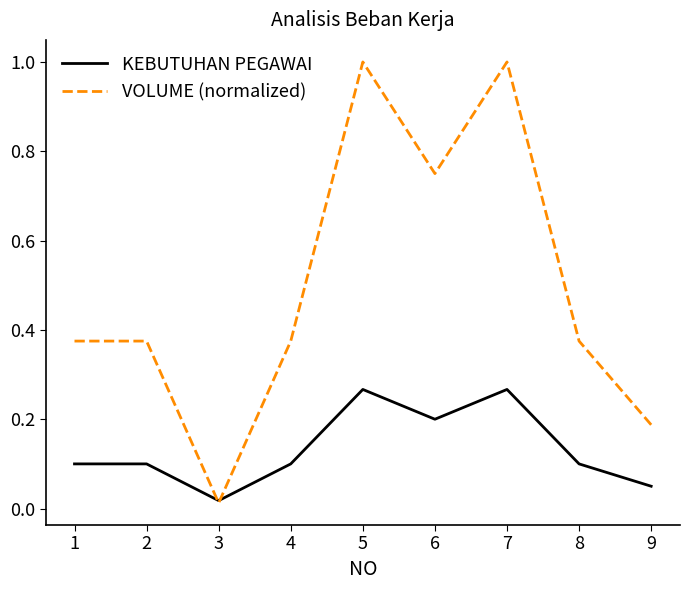

Rank the series by their maximum value, from highest to lowest.

VOLUME (normalized), KEBUTUHAN PEGAWAI